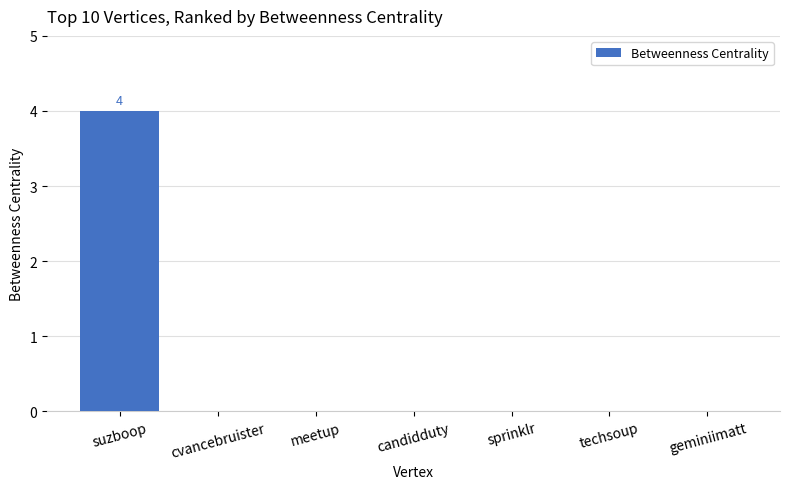

How many distinct data groups are displayed?

1